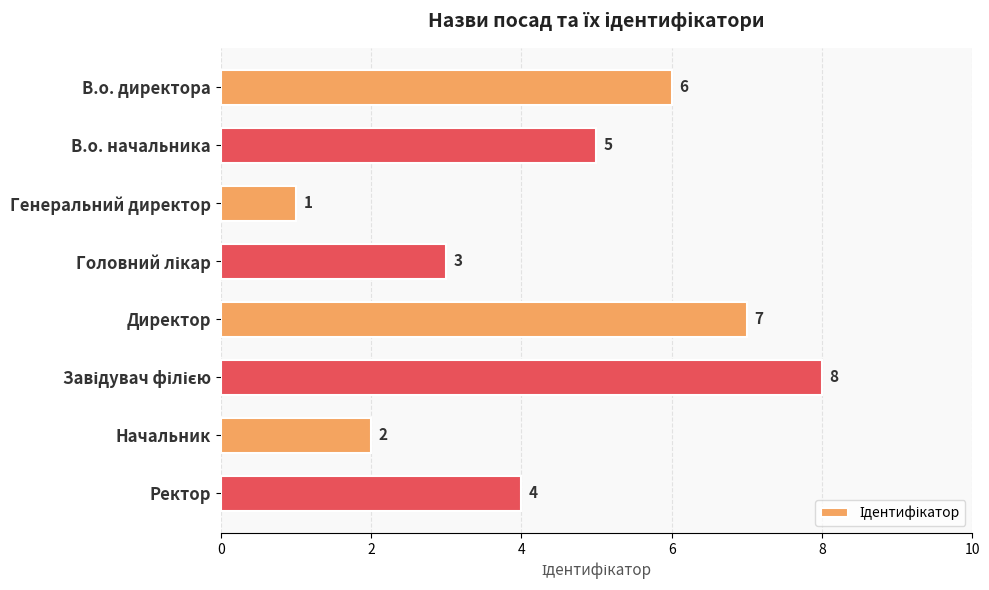

What is the change in value from В.о. директора to Начальник?

-4